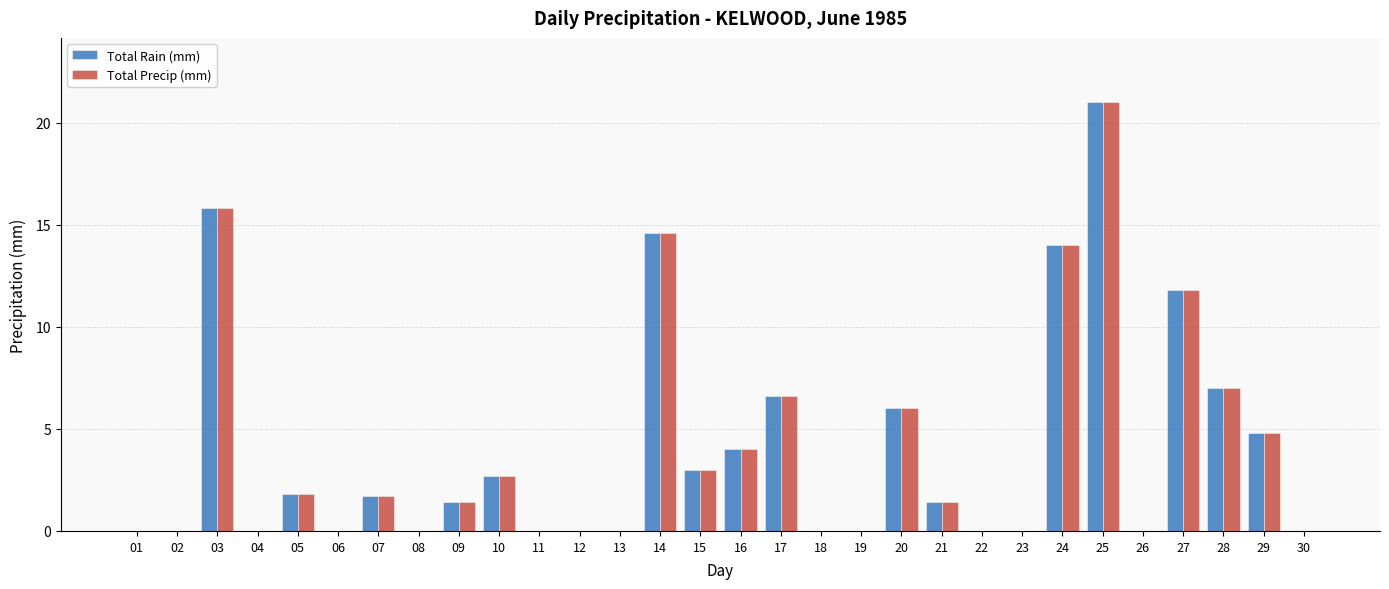

At which label is Total Rain (mm) closest to 10?

27